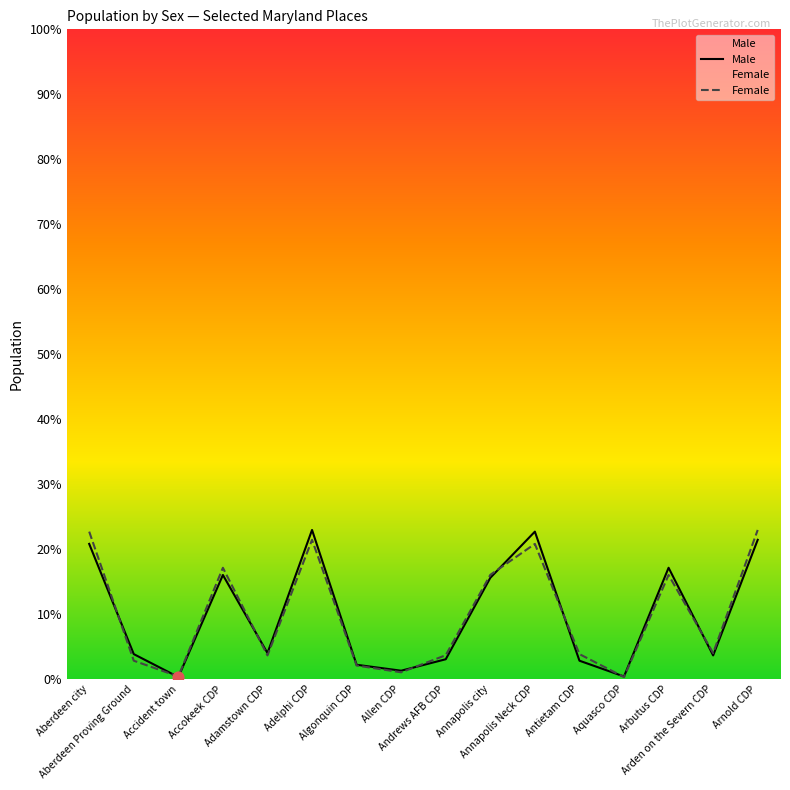

Which series contains the lowest Y value?

Male